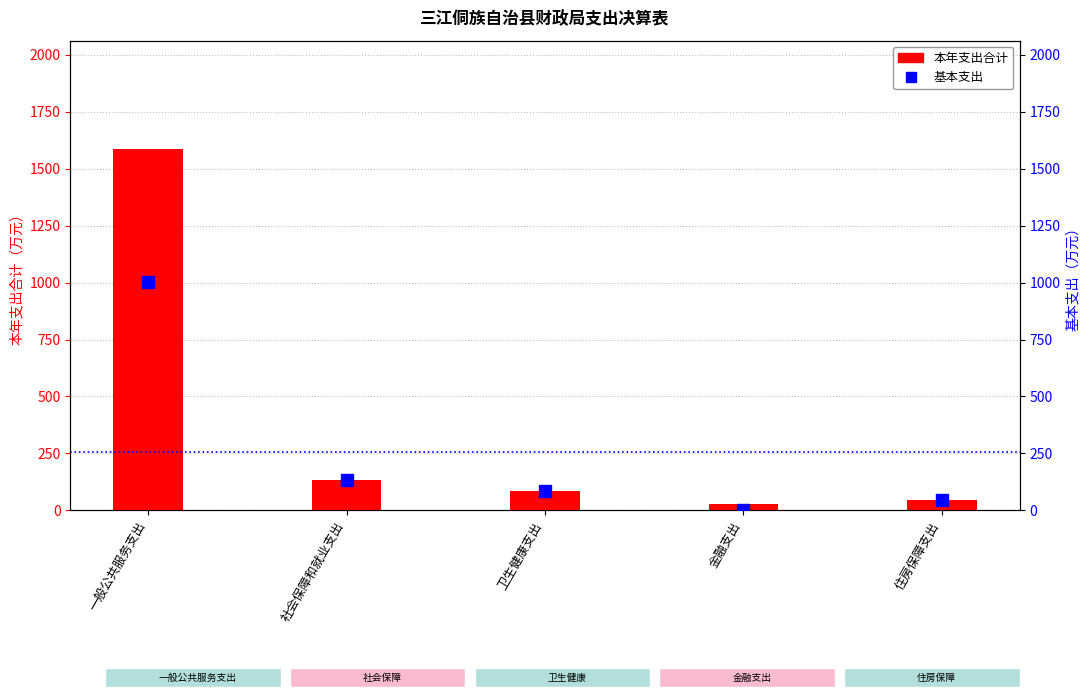

Between 卫生健康支出 and 金融支出, which series saw the biggest shift?

基本支出